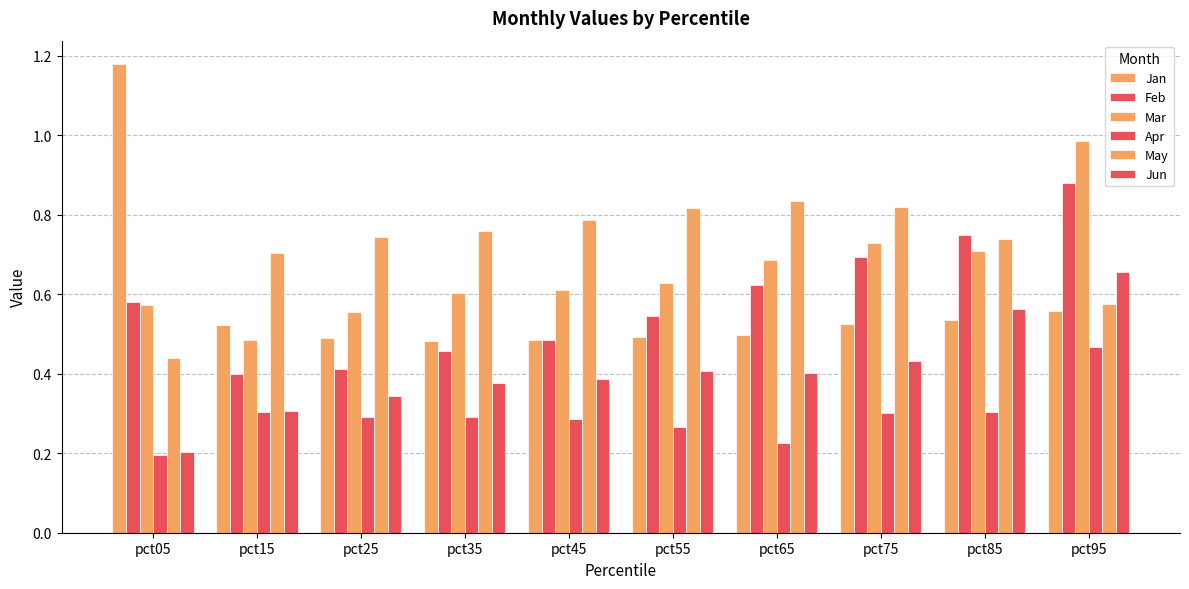

Are the bars grouped side by side (vs. stacked)?

Yes